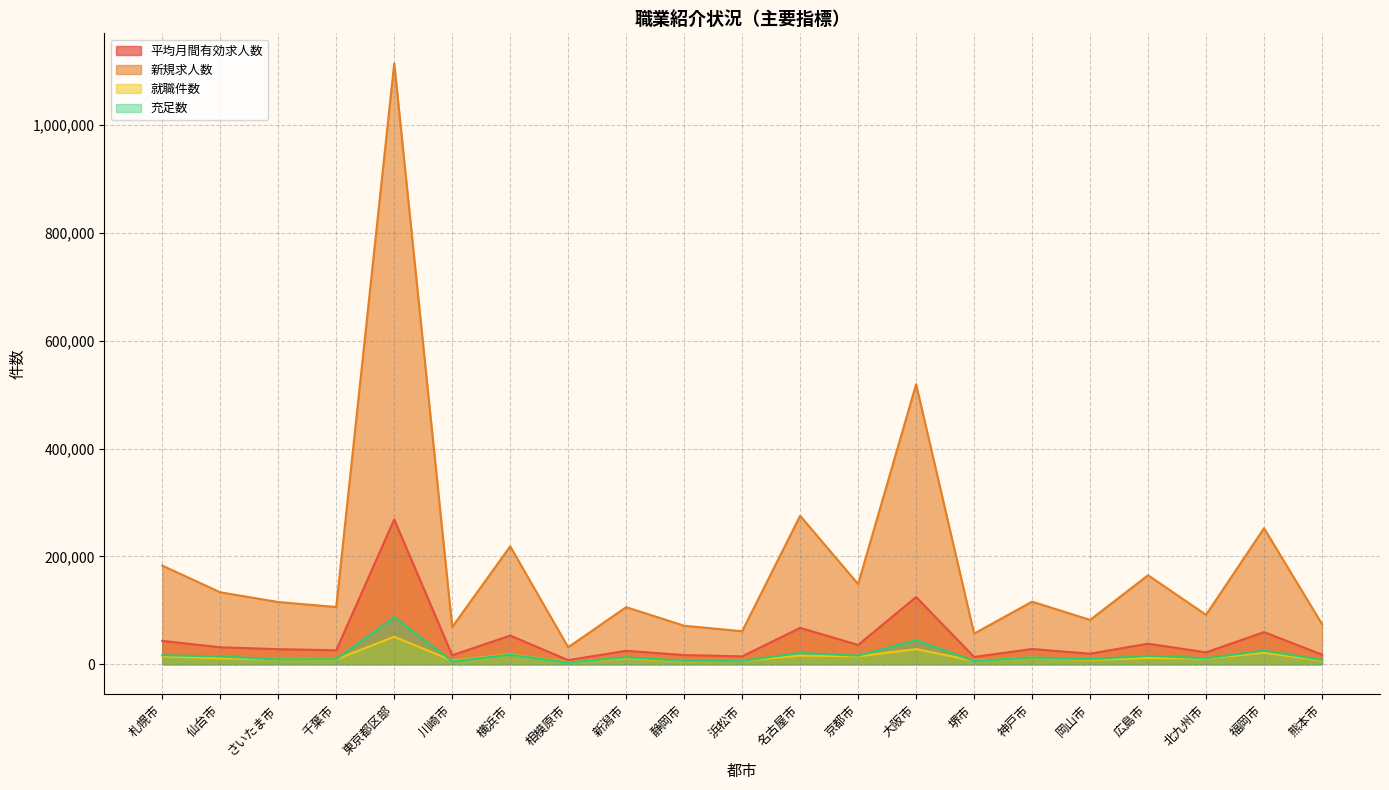

What is the label of the 11th point from the left?

浜松市